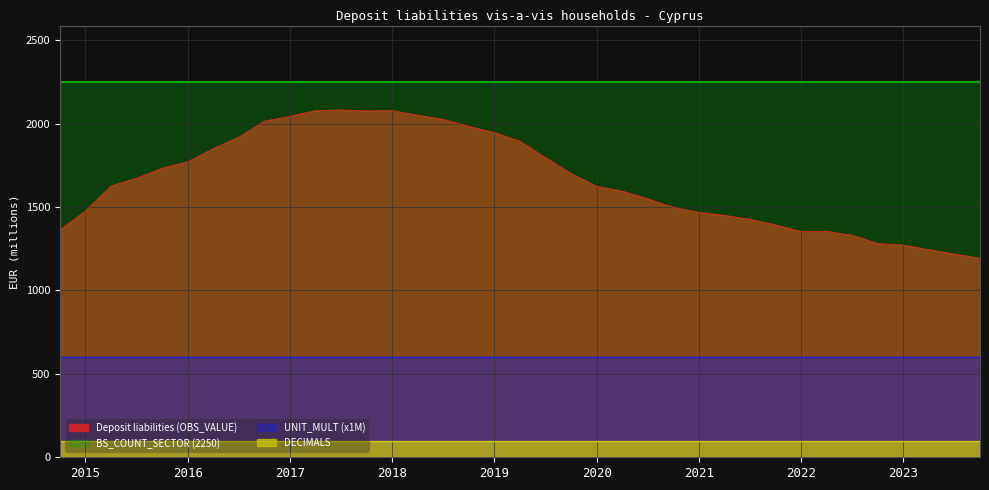

What is the sum of the Deposit liabilities (OBS_VALUE) values at 2022-Q2 and 2015-Q1?

2831